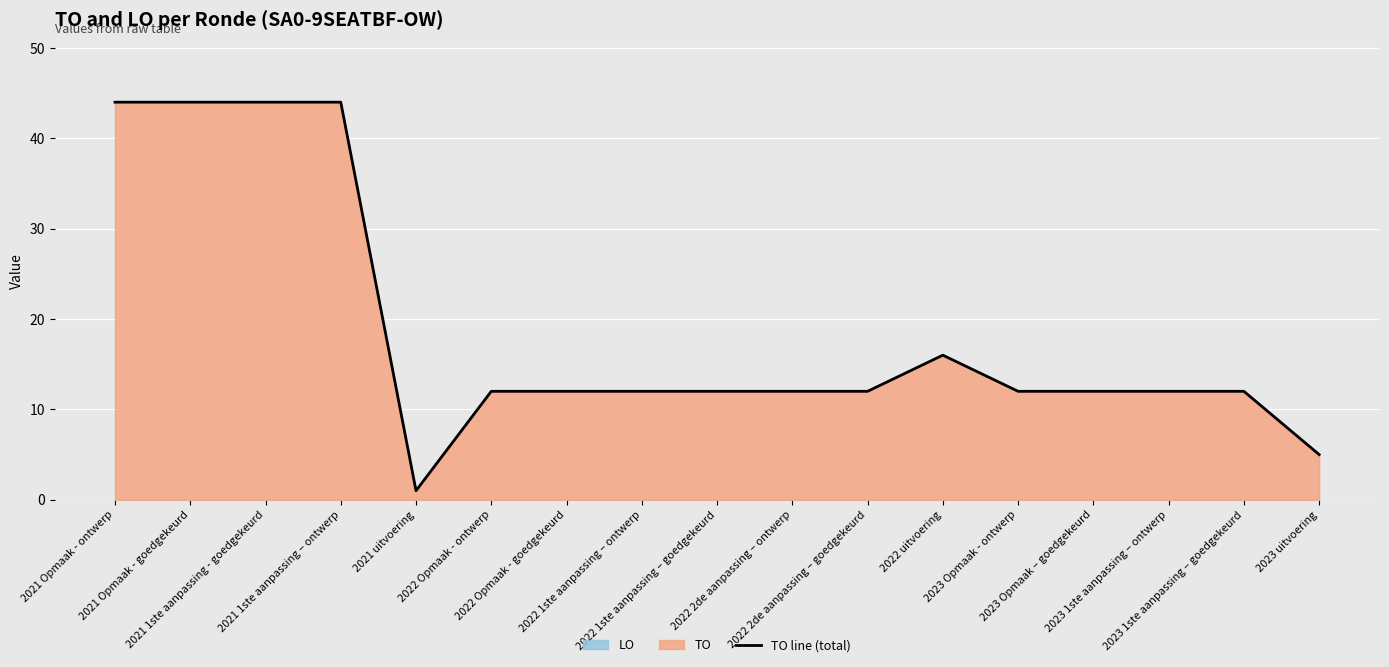

Rank the categories by value from highest to lowest.

2021 Opmaak - ontwerp, 2021 Opmaak - goedgekeurd, 2021 1ste aanpassing - goedgekeurd, 2021 1ste aanpassing – ontwerp, 2022 uitvoering, 2022 Opmaak - ontwerp, 2022 Opmaak - goedgekeurd, 2022 1ste aanpassing – ontwerp, 2022 1ste aanpassing – goedgekeurd, 2022 2de aanpassing – ontwerp, 2022 2de aanpassing – goedgekeurd, 2023 Opmaak - ontwerp, 2023 Opmaak – goedgekeurd, 2023 1ste aanpassing – ontwerp, 2023 1ste aanpassing – goedgekeurd, 2023 uitvoering, 2021 uitvoering